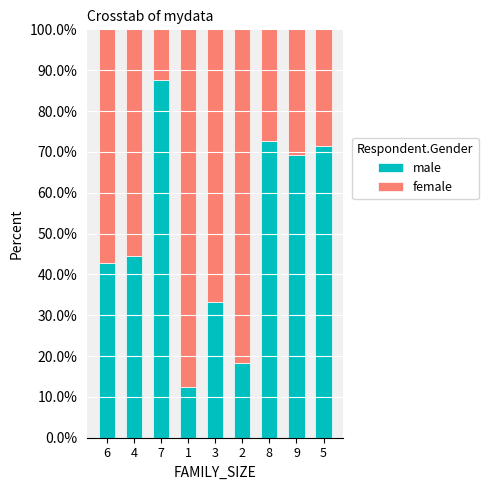

Reading left to right, list the values for the male series.

42.9	44.4	87.5	12.5	33.3	18.2	72.7	69.2	71.4